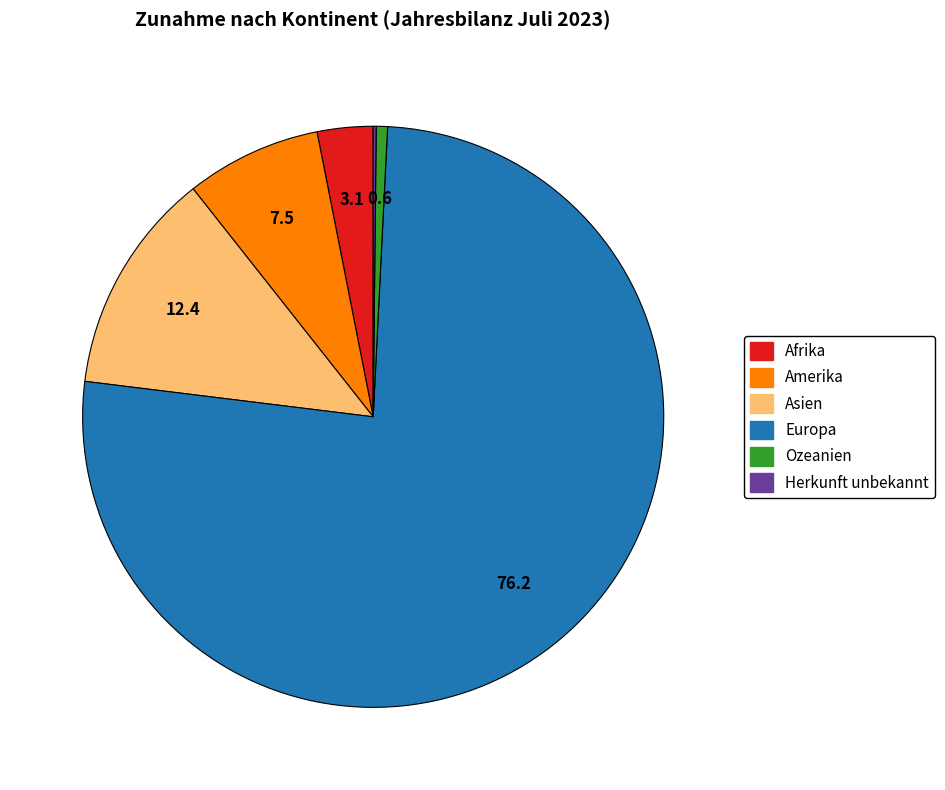

Does Europa represent more than half of the total?

Yes